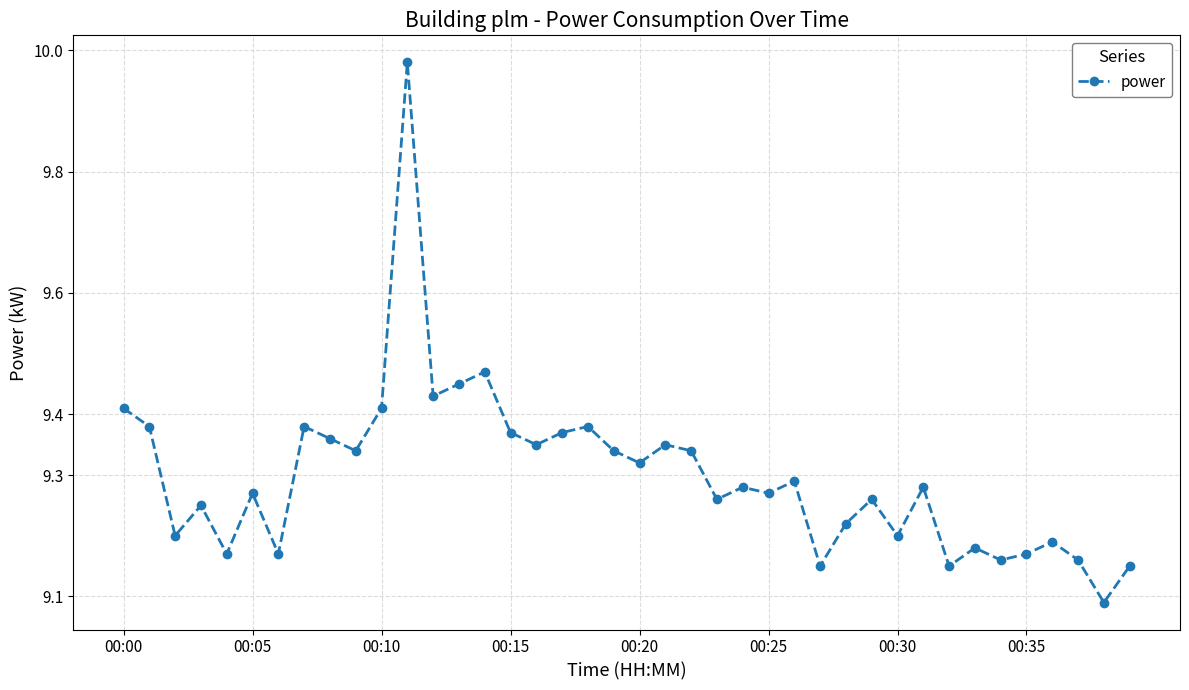

True or false: there are more than 1 points higher than both neighbors.

True